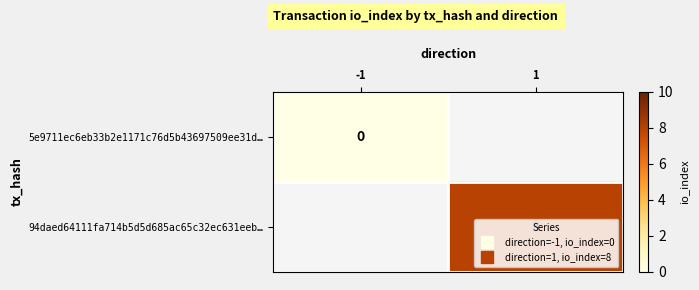

Which category has the highest value in the 5e9711ec6eb33b2e1171c76d5b43697509ee31d… series?

-1